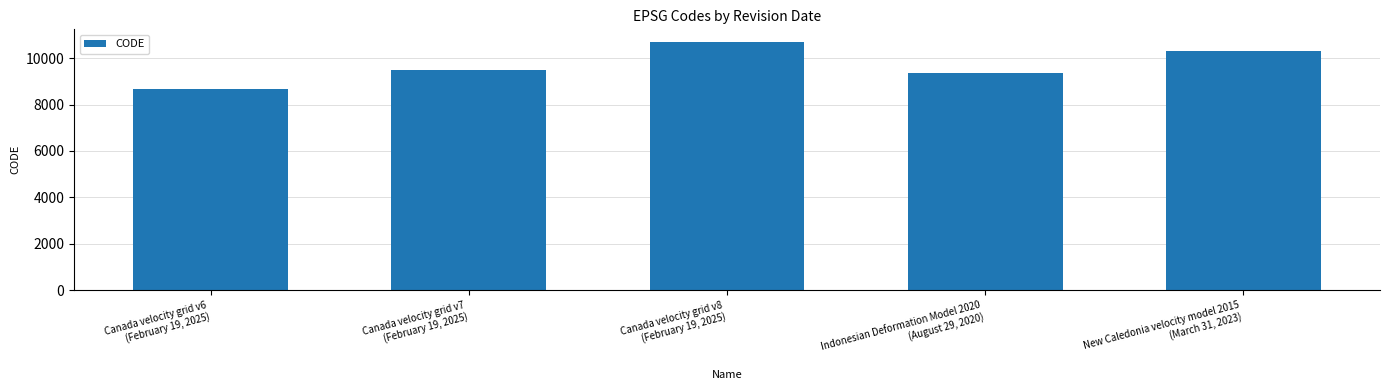

What is the approximate value at New Caledonia velocity model 2015
(March 31, 2023)?

10323